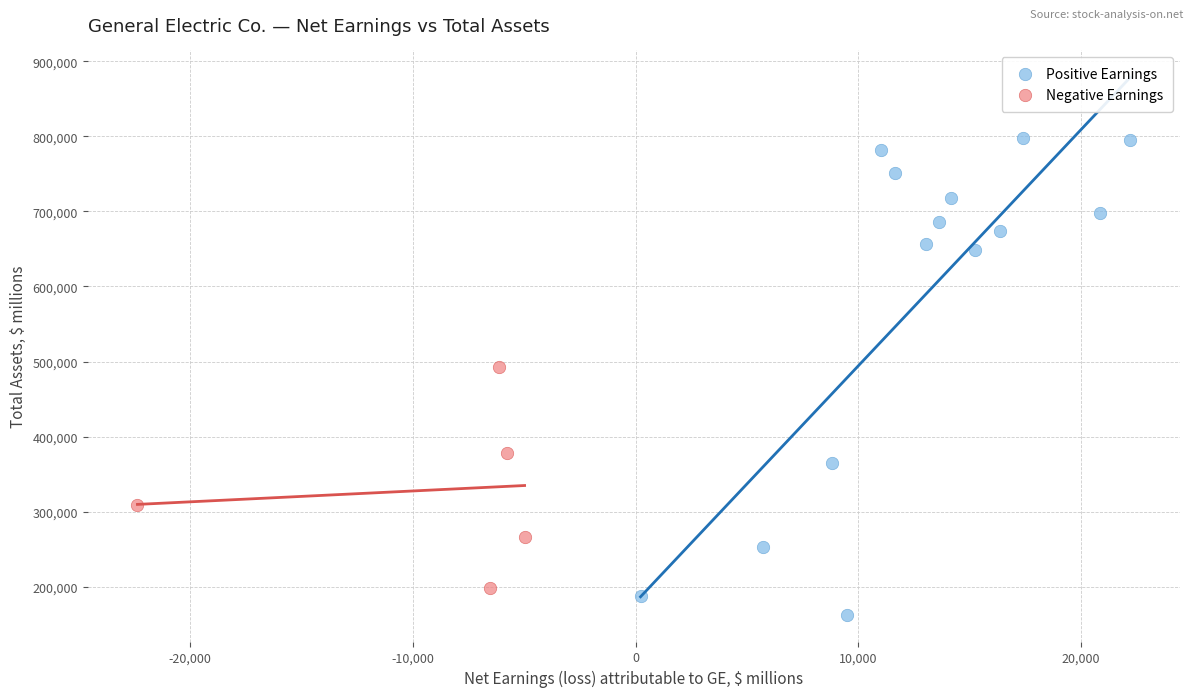

Which series contains the highest Y value?

Positive Earnings